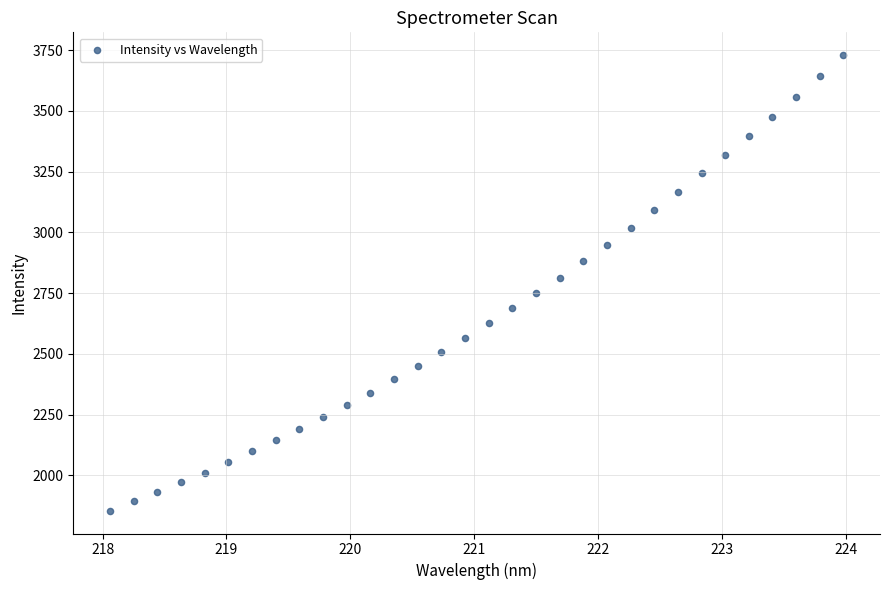

What is the range of X values (max minus min)?

5.9